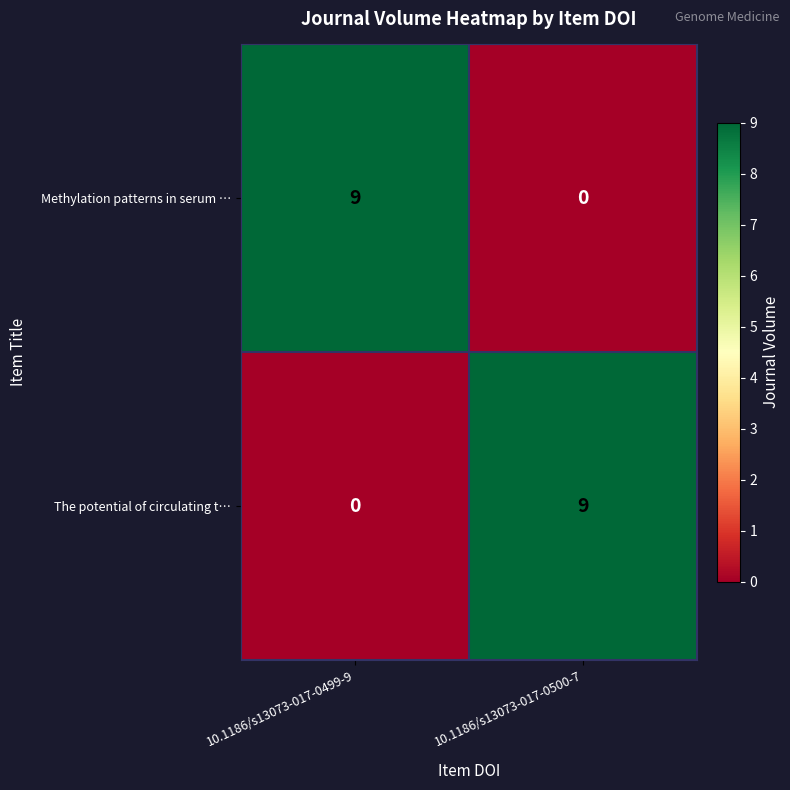

Reading left to right, list all the values displayed in this chart.

Methylation patterns in serum …: 10.1186/s13073-017-0499-9=9	10.1186/s13073-017-0500-7=0
The potential of circulating t…: 10.1186/s13073-017-0499-9=0	10.1186/s13073-017-0500-7=9